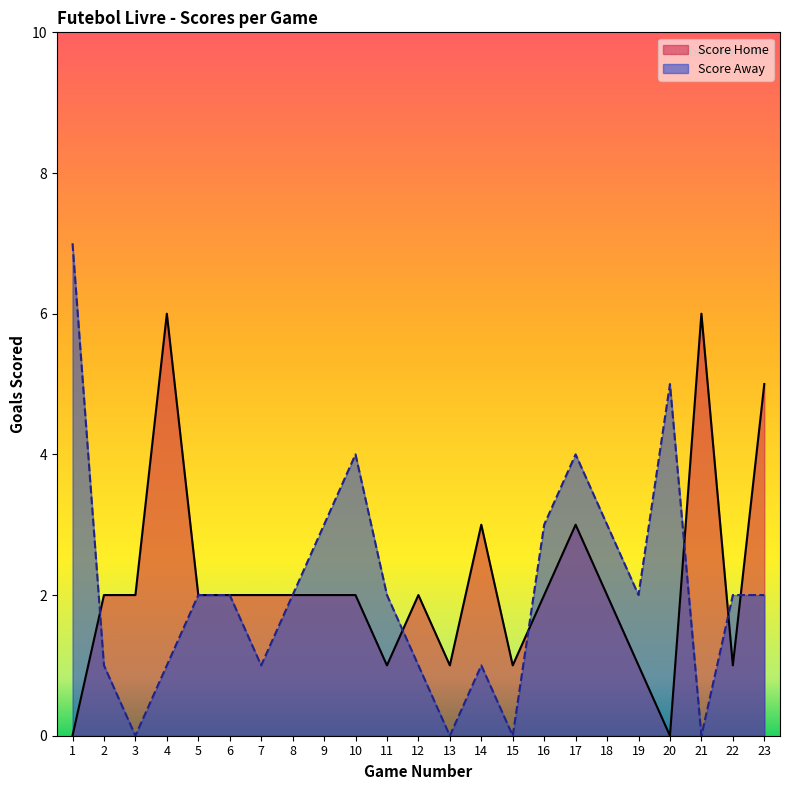

Is the value of Score Away at 2 greater than the value of Score Home at 22?

No